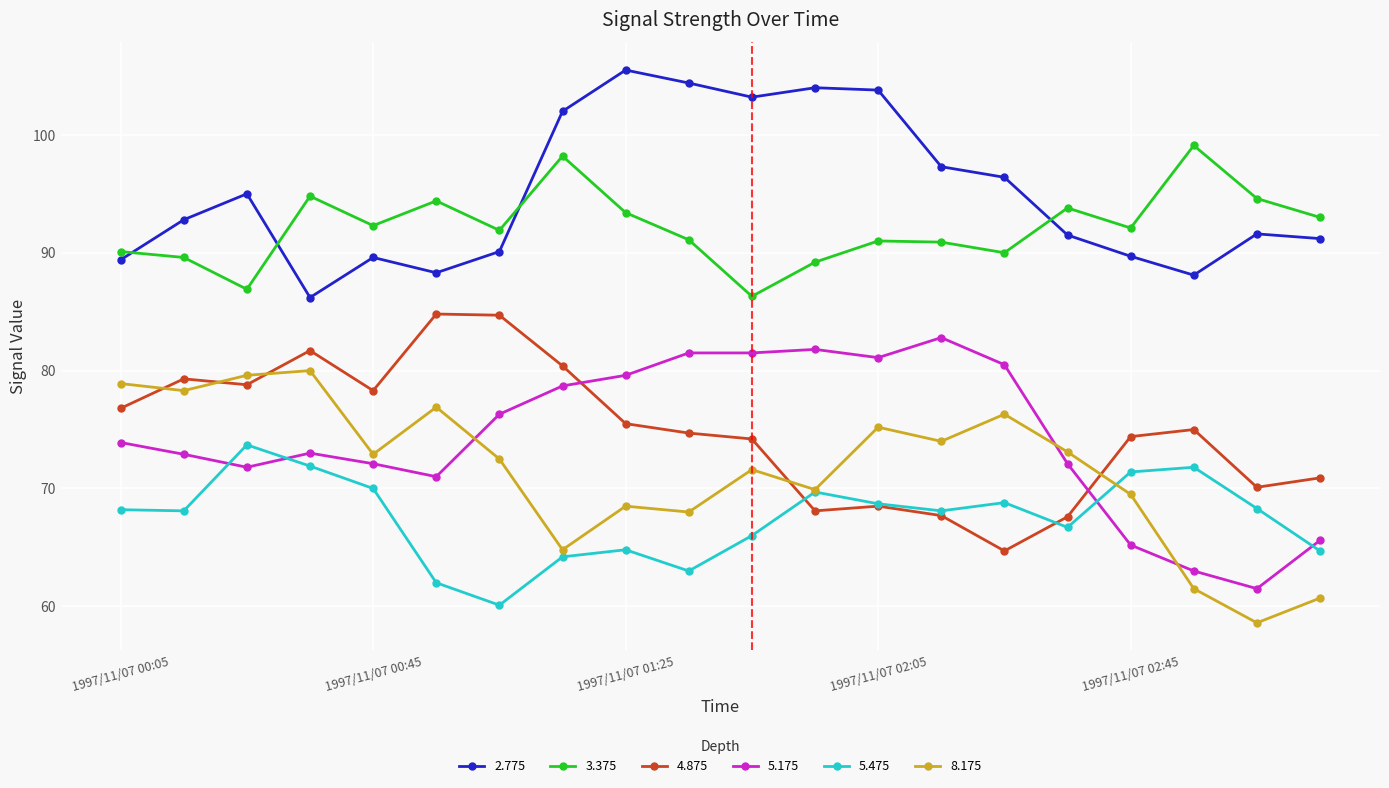

What is the difference between the second highest and minimum values in the 8.175 series?

21.0